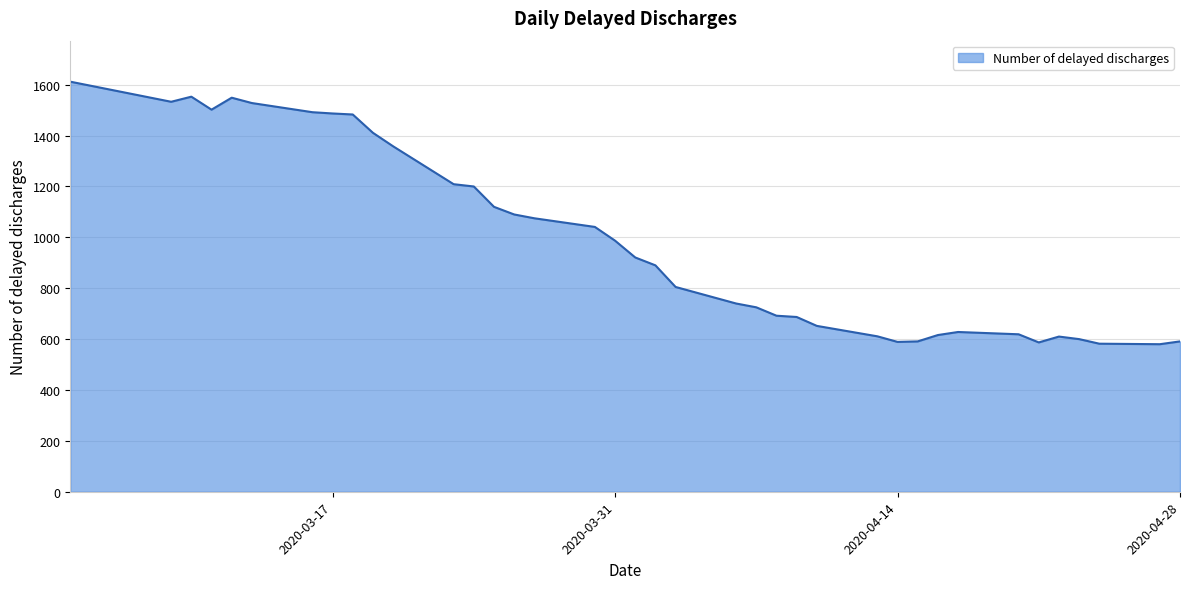

What is the difference between the maximum and minimum values?

1032